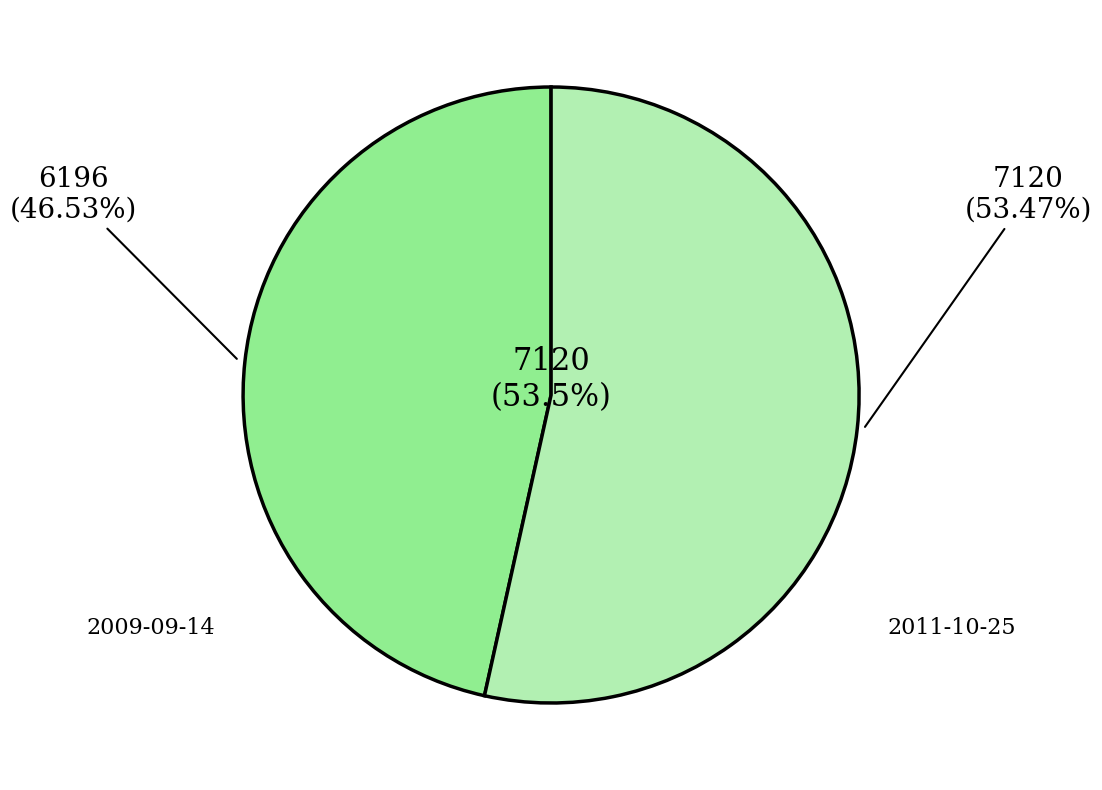

Is the sum of 2009-09-14 and 2011-10-25 greater than half?

Yes